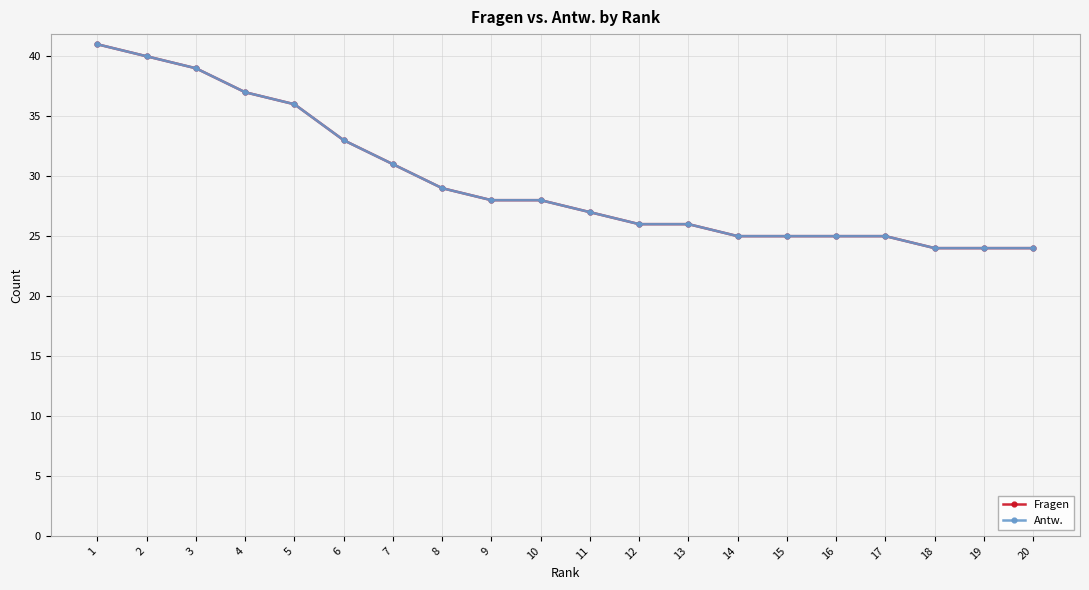

Reading left to right, extract all data points from this chart.

Fragen: 41	40	39	37	36	33	31	29	28	28	27	26	26	25	25	25	25	24	24	24
Antw.: 41	40	39	37	36	33	31	29	28	28	27	26	26	25	25	25	25	24	24	24